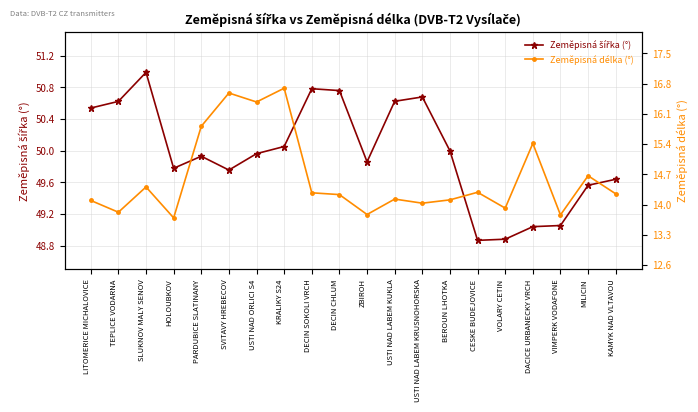

What are all the series names shown in the legend?

Zeměpisná šířka (°), Zeměpisná délka (°)